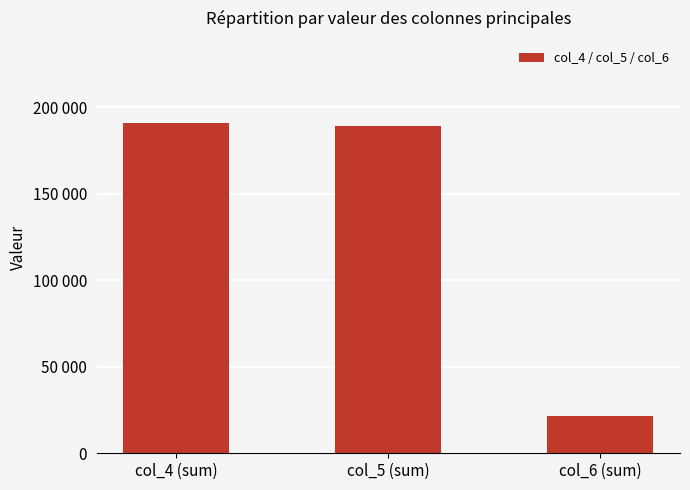

Does the chart contain any negative values?

No